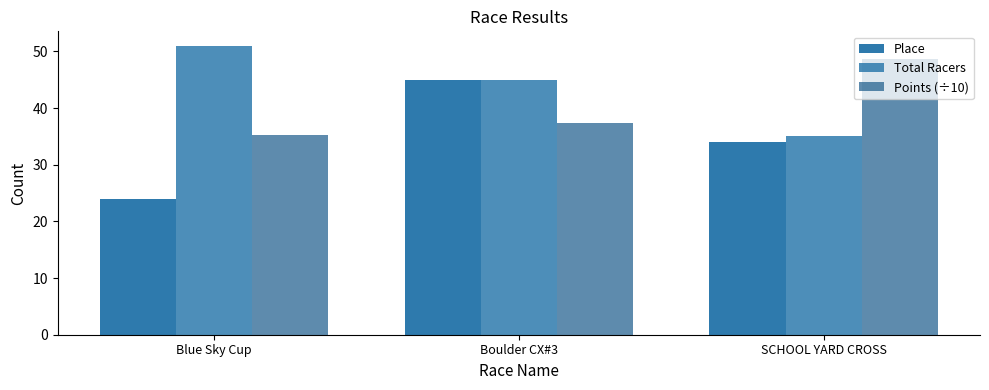

What is the difference between the highest and lowest values at Blue Sky Cup?

27.0